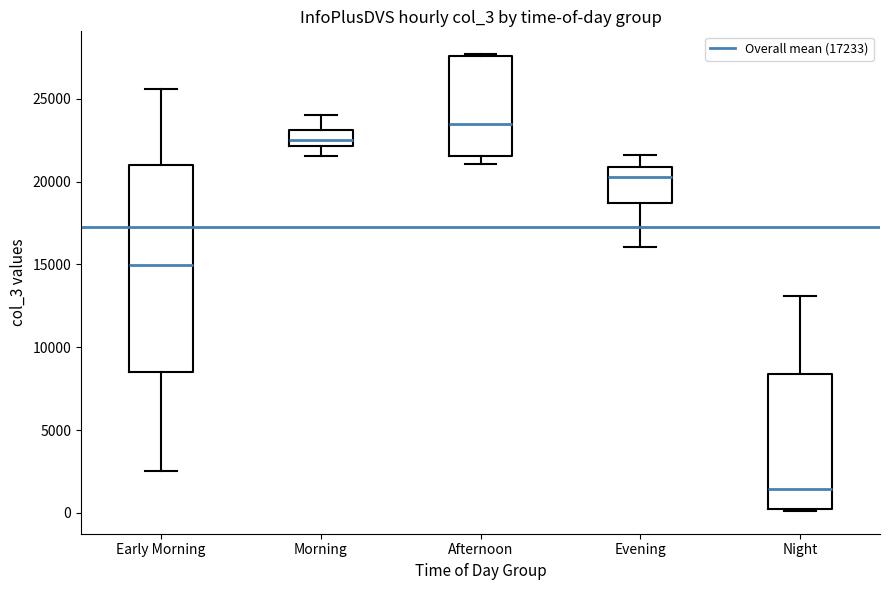

Which box is the tallest, from its lower edge to its upper edge?

Early Morning